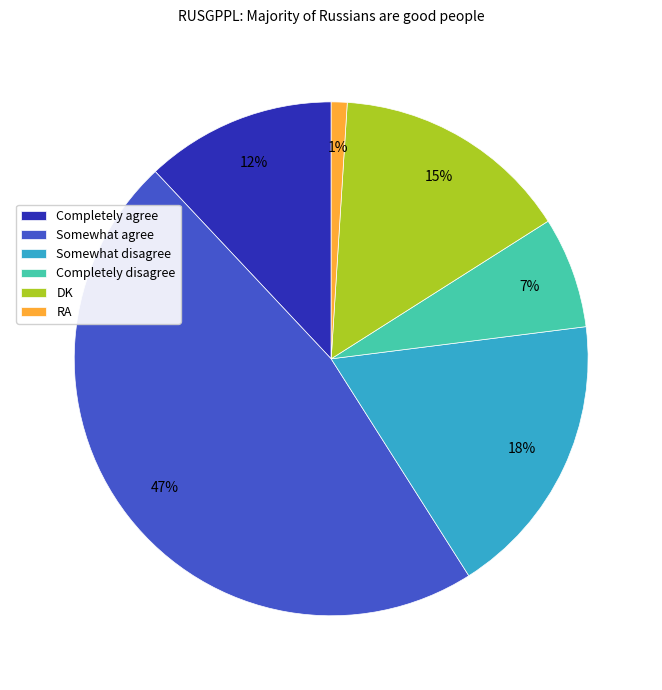

True or false: Completely agree accounts for 1% of the total.

False